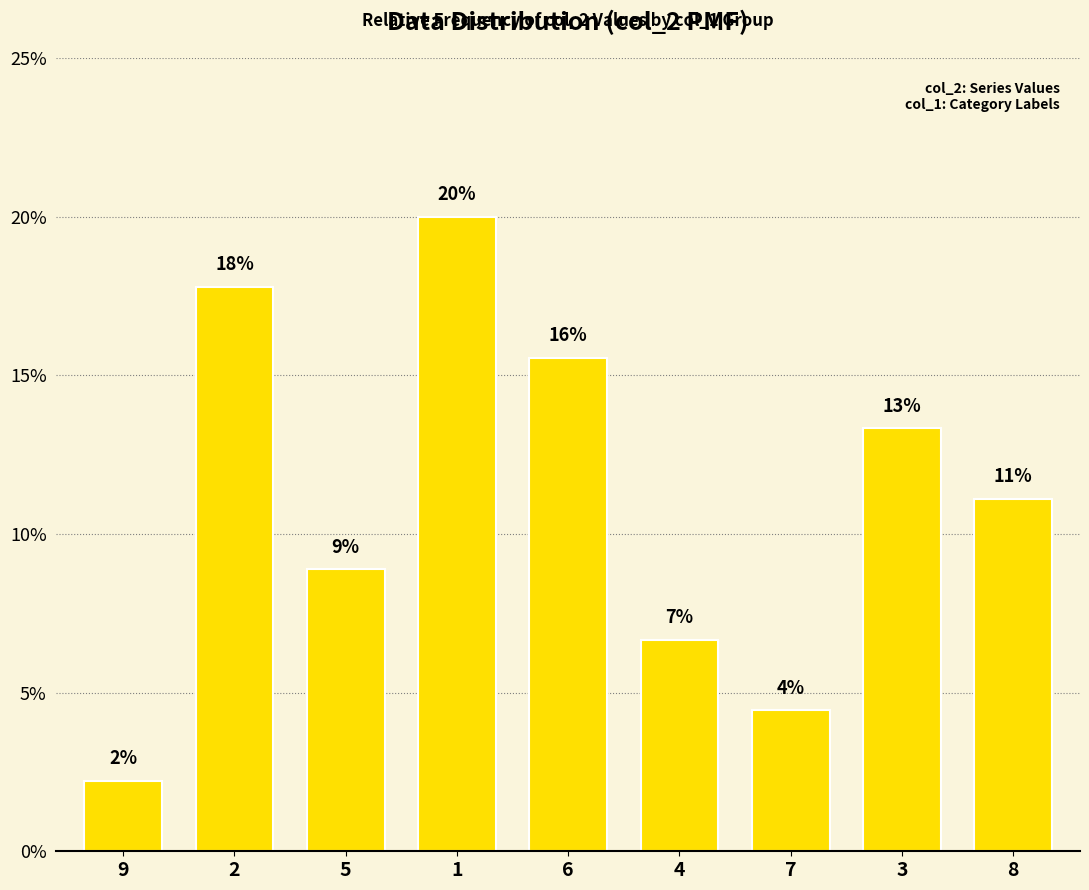

Are the bars grouped side by side (vs. stacked)?

No